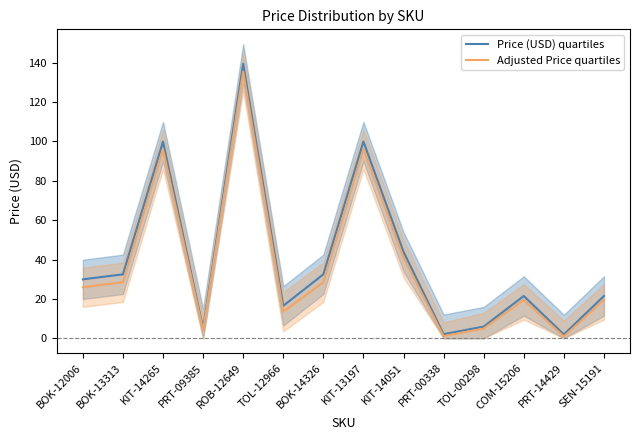

Which series has the largest range (max minus min)?

Price (USD) quartiles